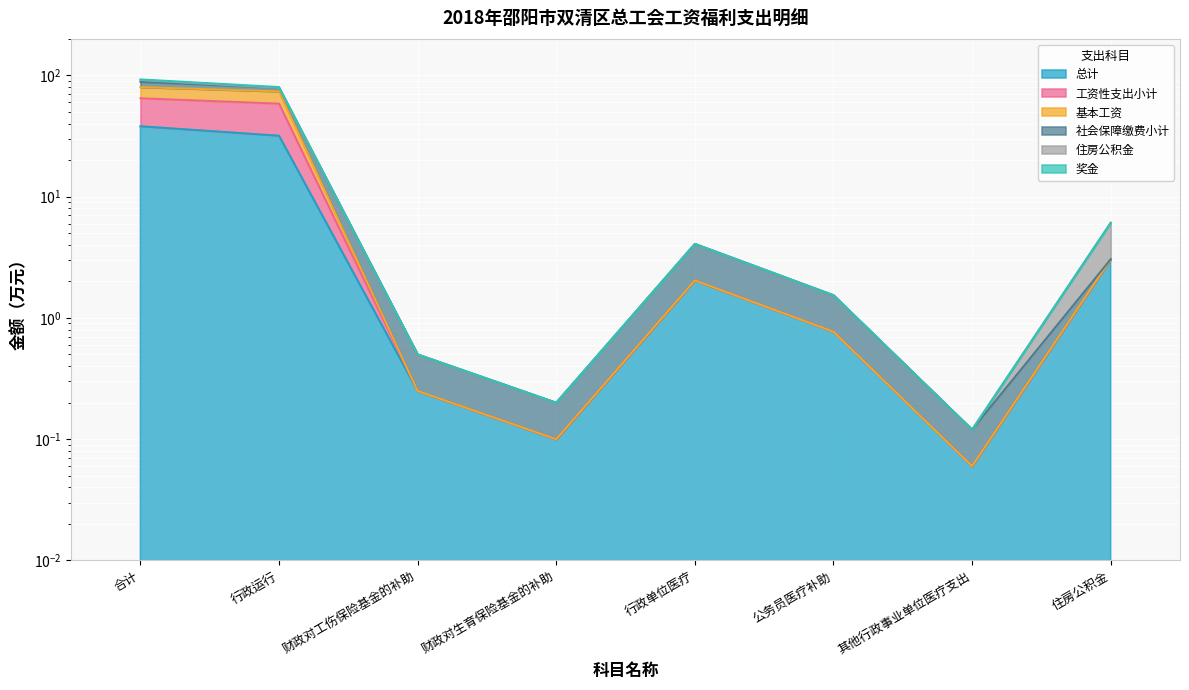

Which series changed the most between 财政对工伤保险基金的补助 and 其他行政事业单位医疗支出?

奖金